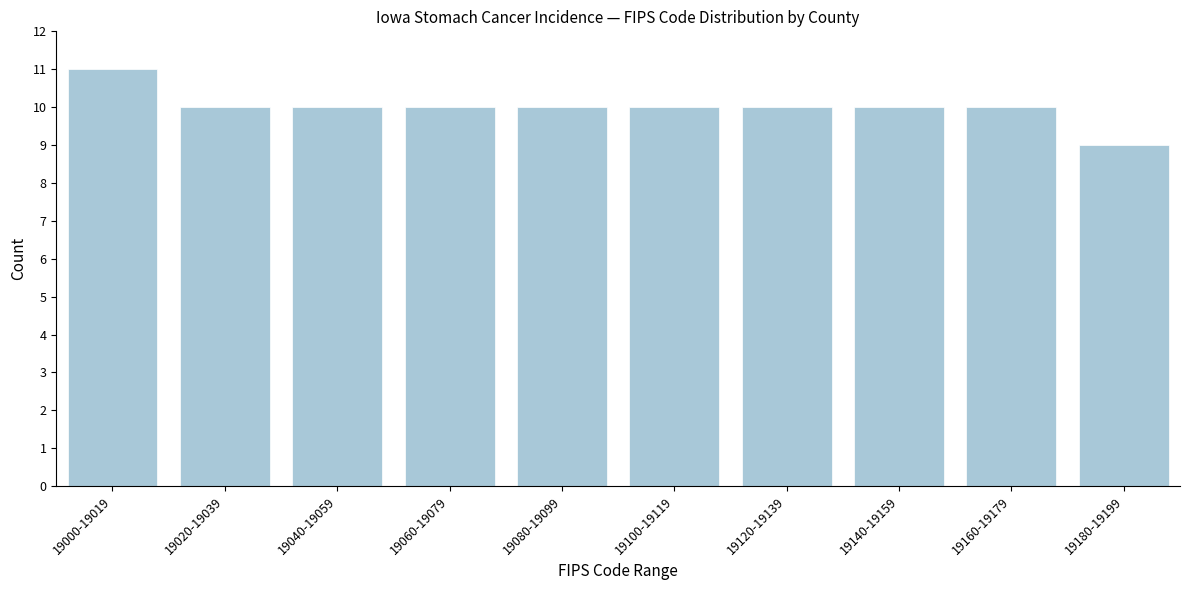

Reading right to left, extract all data points from this chart.

9	10	10	10	10	10	10	10	10	11